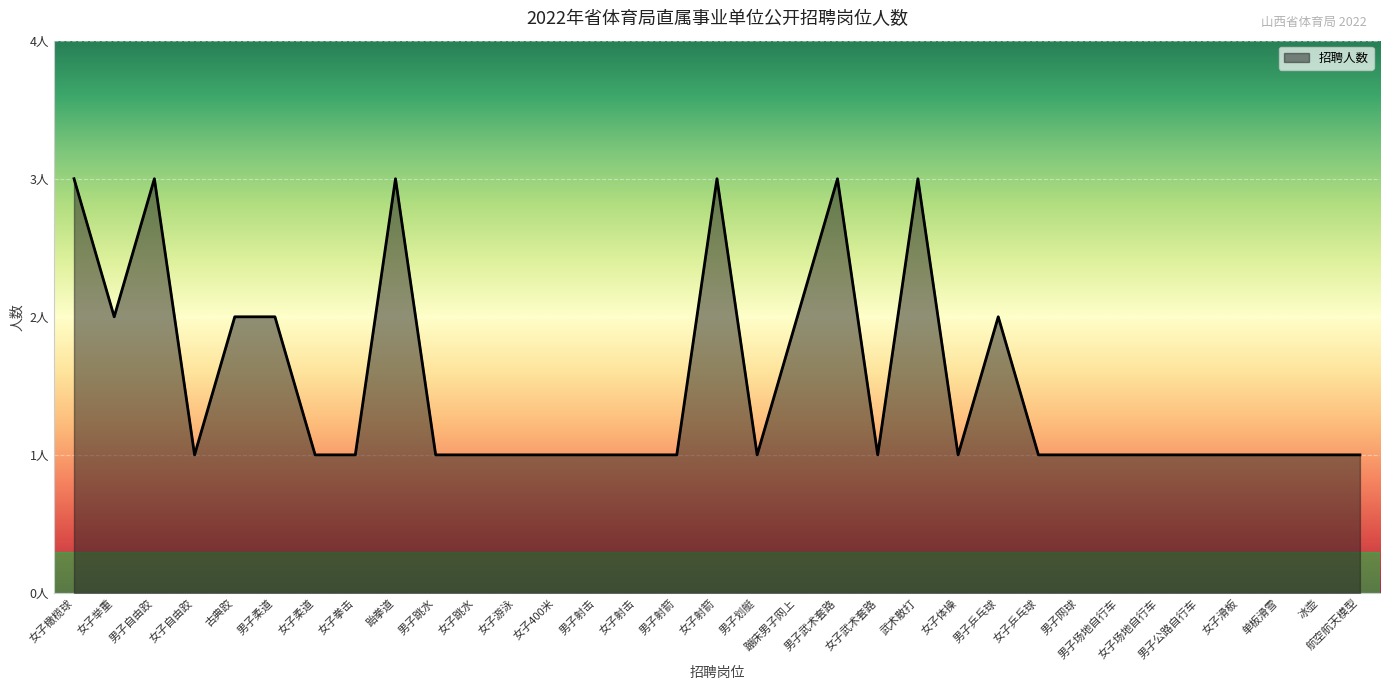

List the labels in order of value, largest first.

女子橄榄球, 男子自由跤, 跆拳道, 女子射箭, 男子武术套路, 武术散打, 女子举重, 古典跤, 男子柔道, 蹦床男子网上, 男子乒乓球, 女子自由跤, 女子柔道, 女子拳击, 男子跳水, 女子跳水, 女子游泳, 女子400米, 男子射击, 女子射击, 男子射箭, 男子划艇, 女子武术套路, 女子体操, 女子乒乓球, 男子网球, 男子场地自行车, 女子场地自行车, 男子公路自行车, 女子滑板, 单板滑雪, 冰壶, 航空航天模型